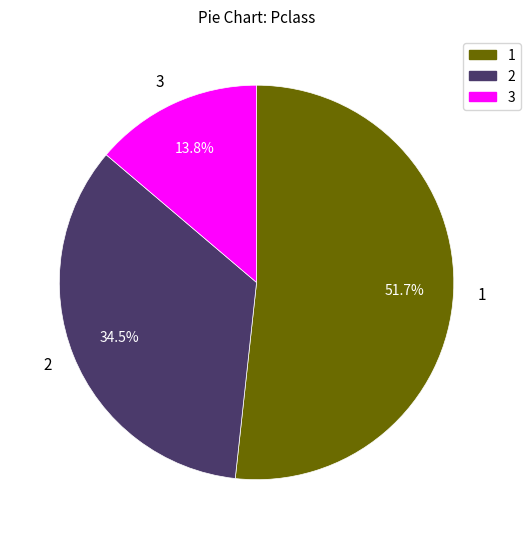

How many slices are in this pie chart?

3